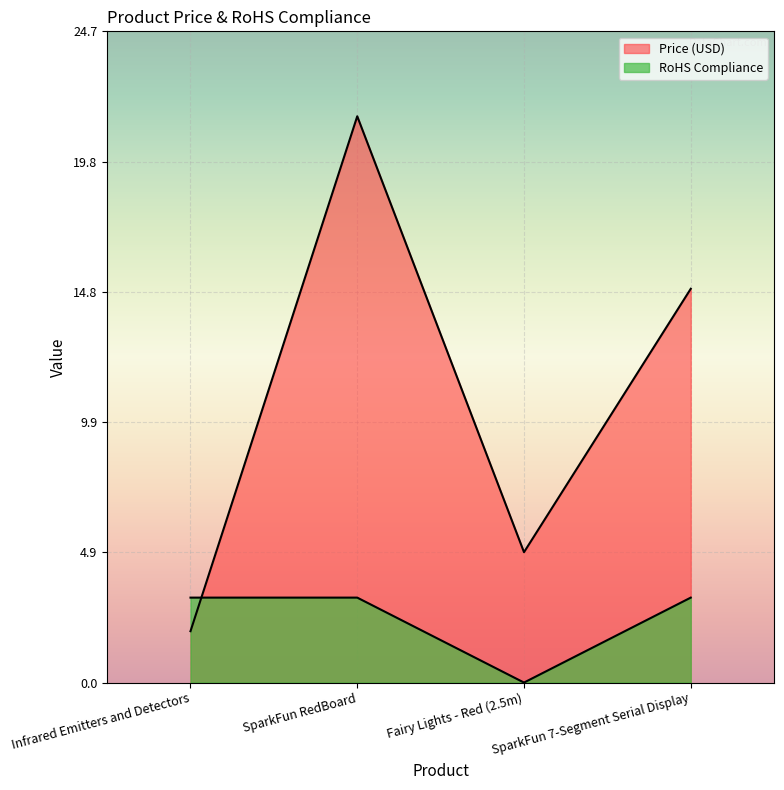

How many interior local valleys does the RoHS Compliance series have?

1